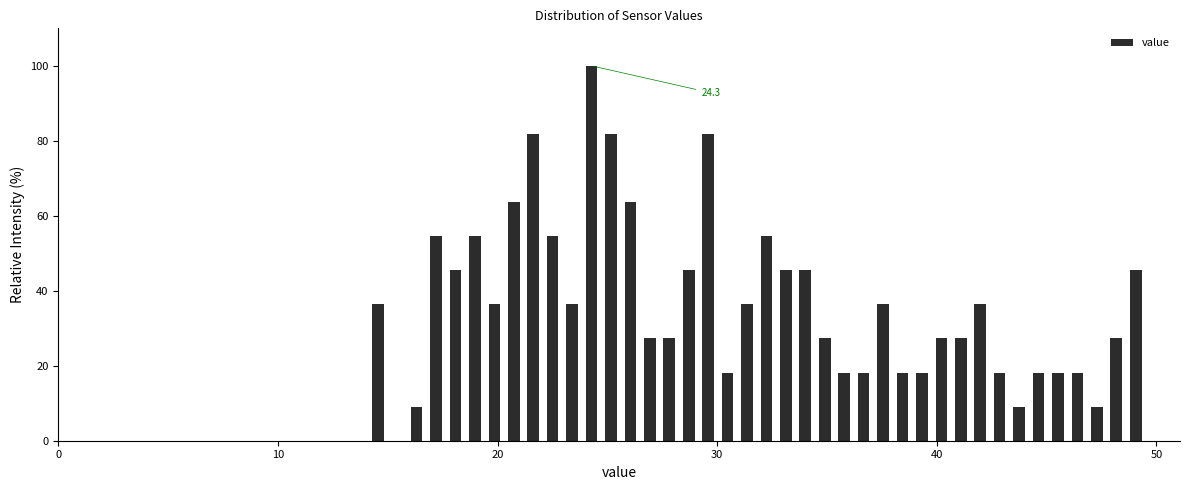

Read against the x-axis, roughly where is the centre of the tallest bar?

24